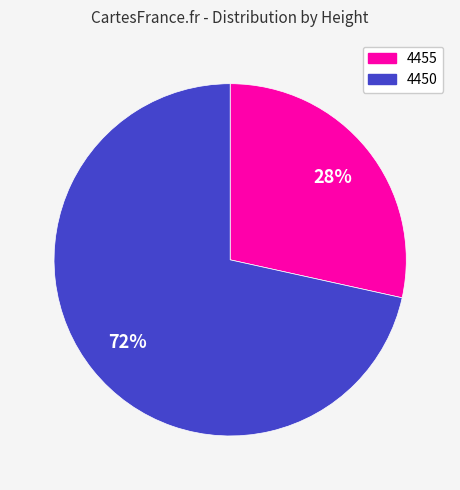

To the nearest percent, what is the average slice percentage?

50%